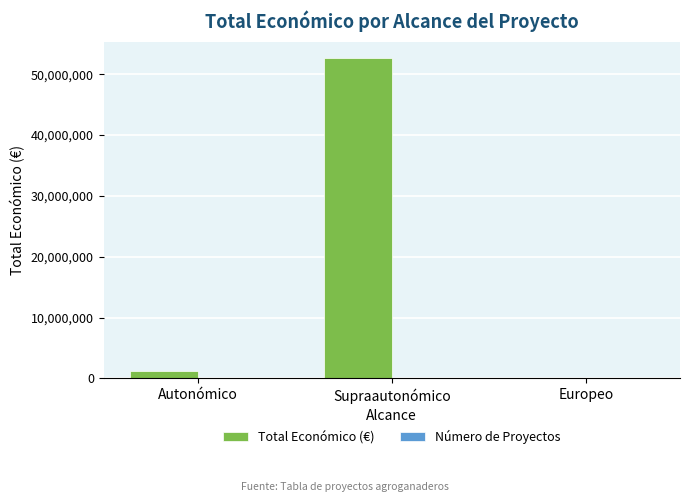

How many groups of bars are there?

3